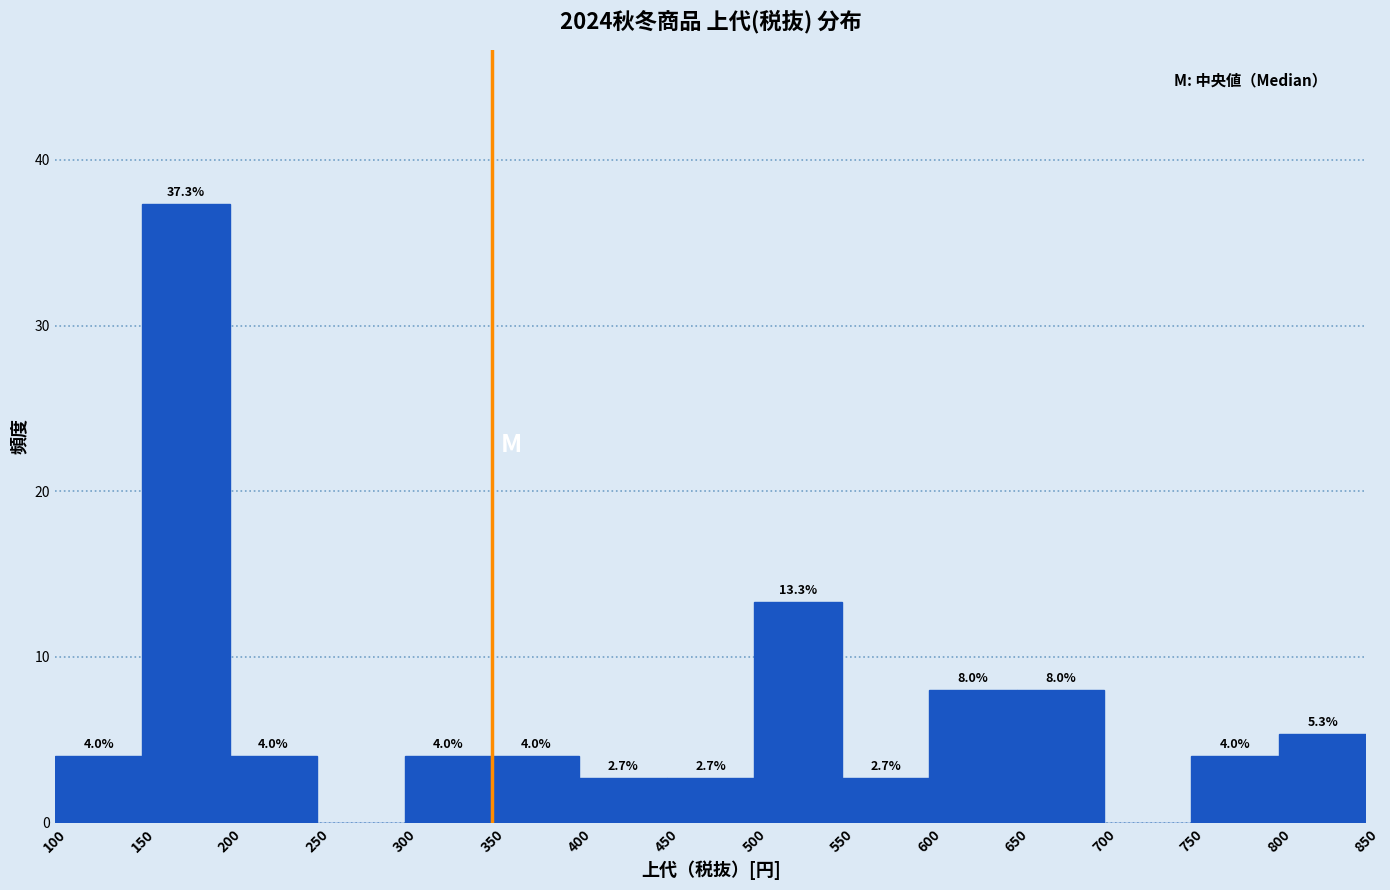

Over which range of the x-axis is the bar tallest?

150 to 200